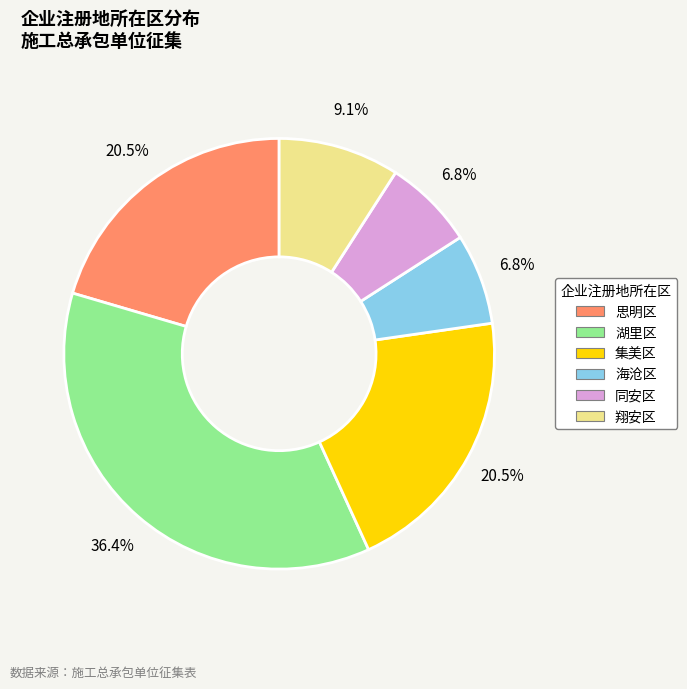

What percentage do 海沧区 and 同安区 together represent?

13.6%